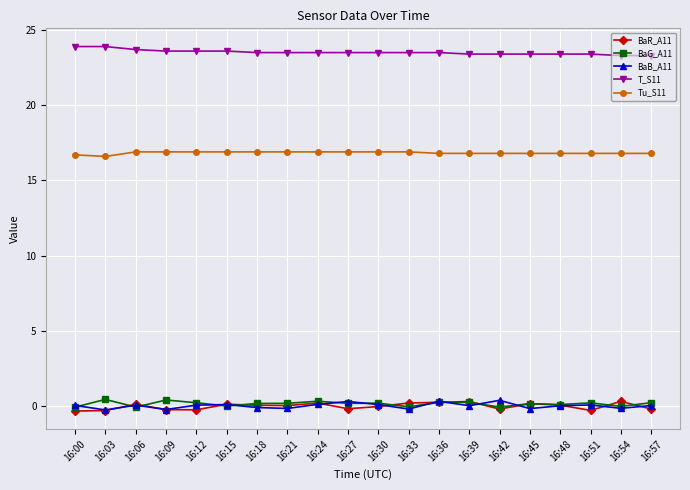

The Tu_S11 series shows 16.8 at 16:39. True or false?

True